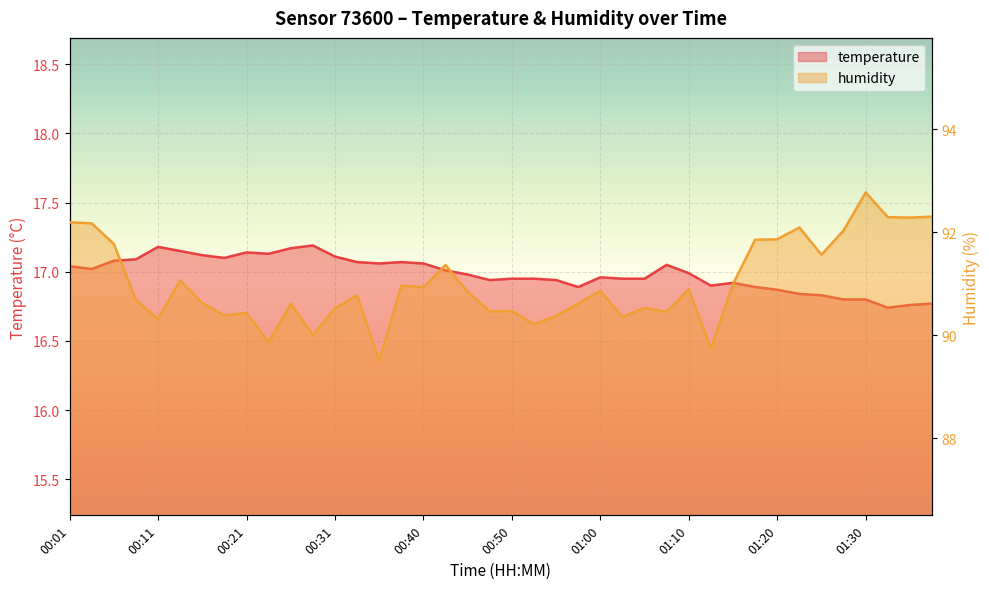

Which series has the largest total across all categories?

humidity